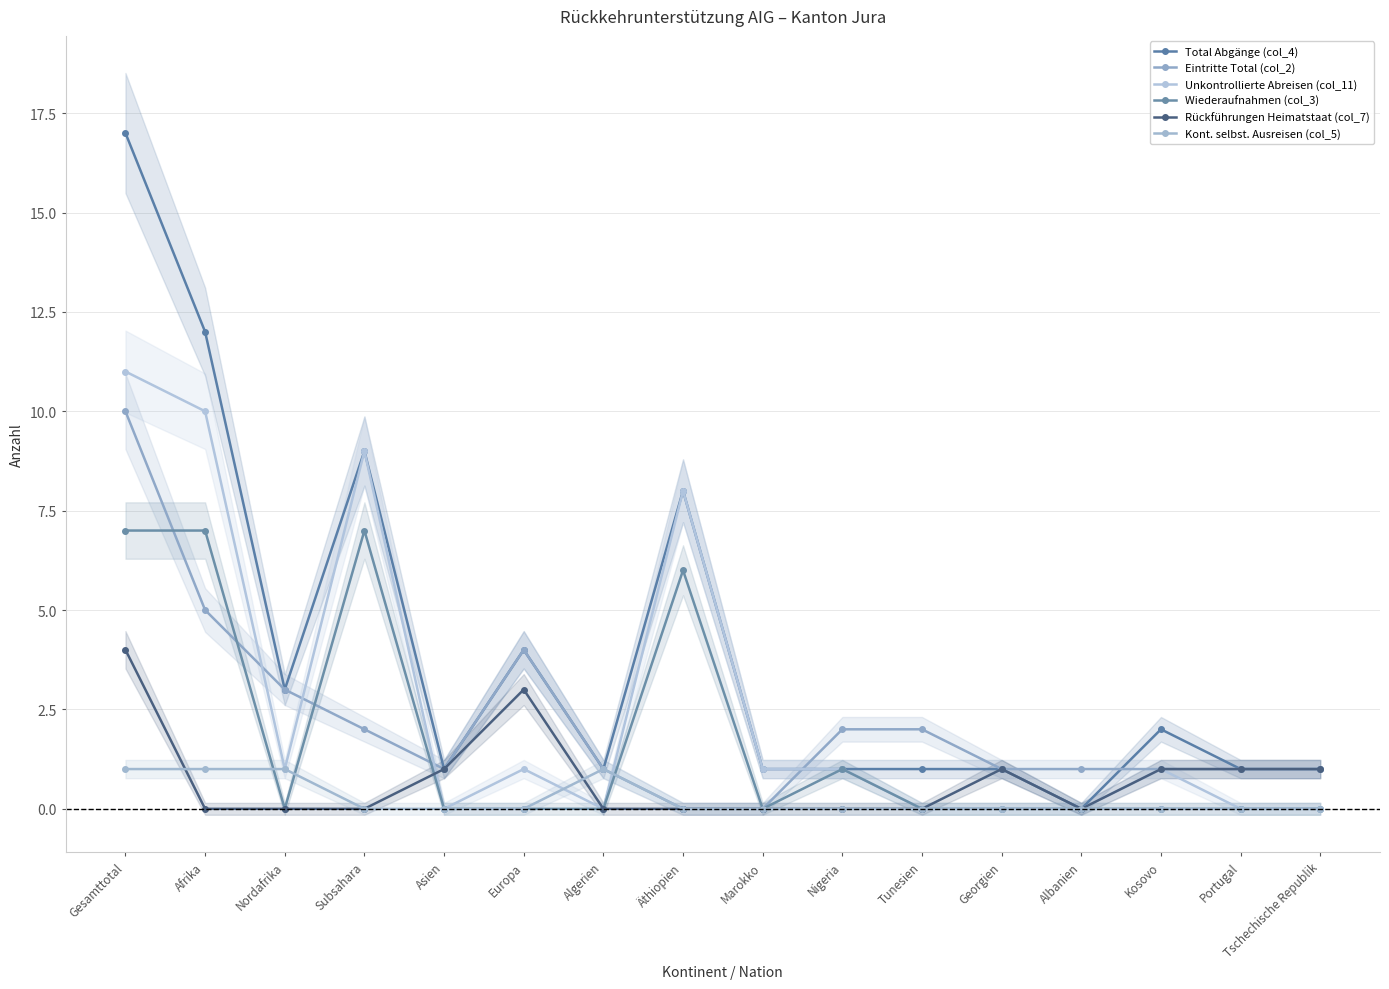

What is the average value of the Total Abgänge (col_4) series?

4